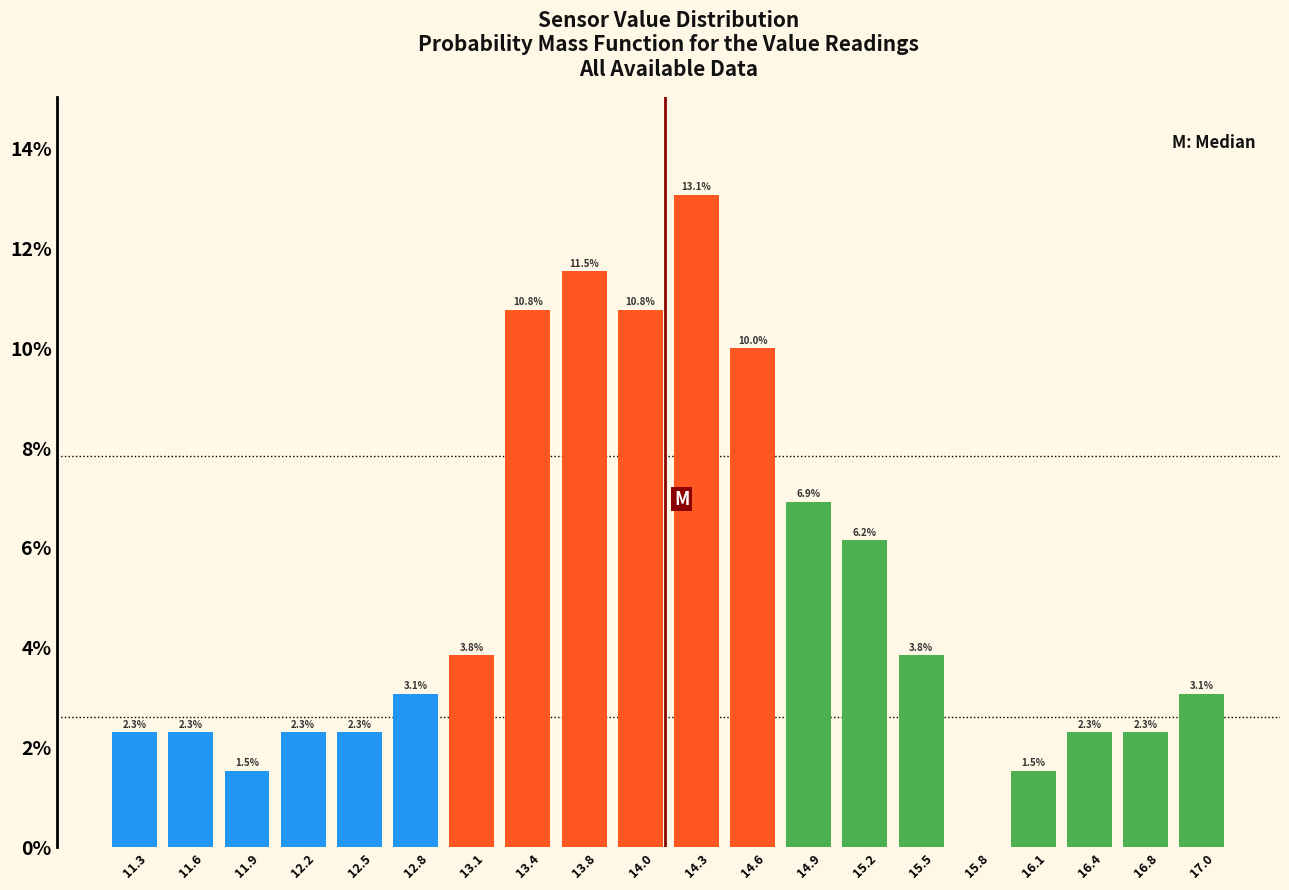

Which range on the x-axis has the tallest bar?

14.2 to 14.5